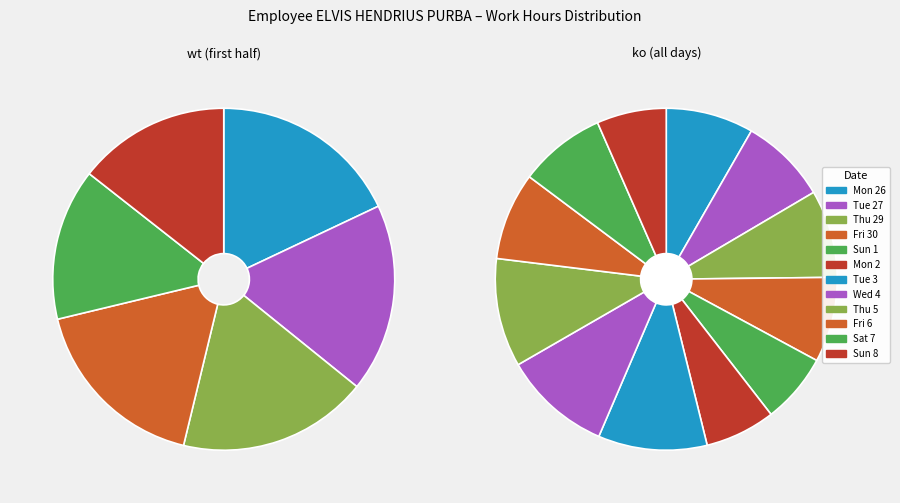

True or false: Tue 3 accounts for 10% of the total.

True